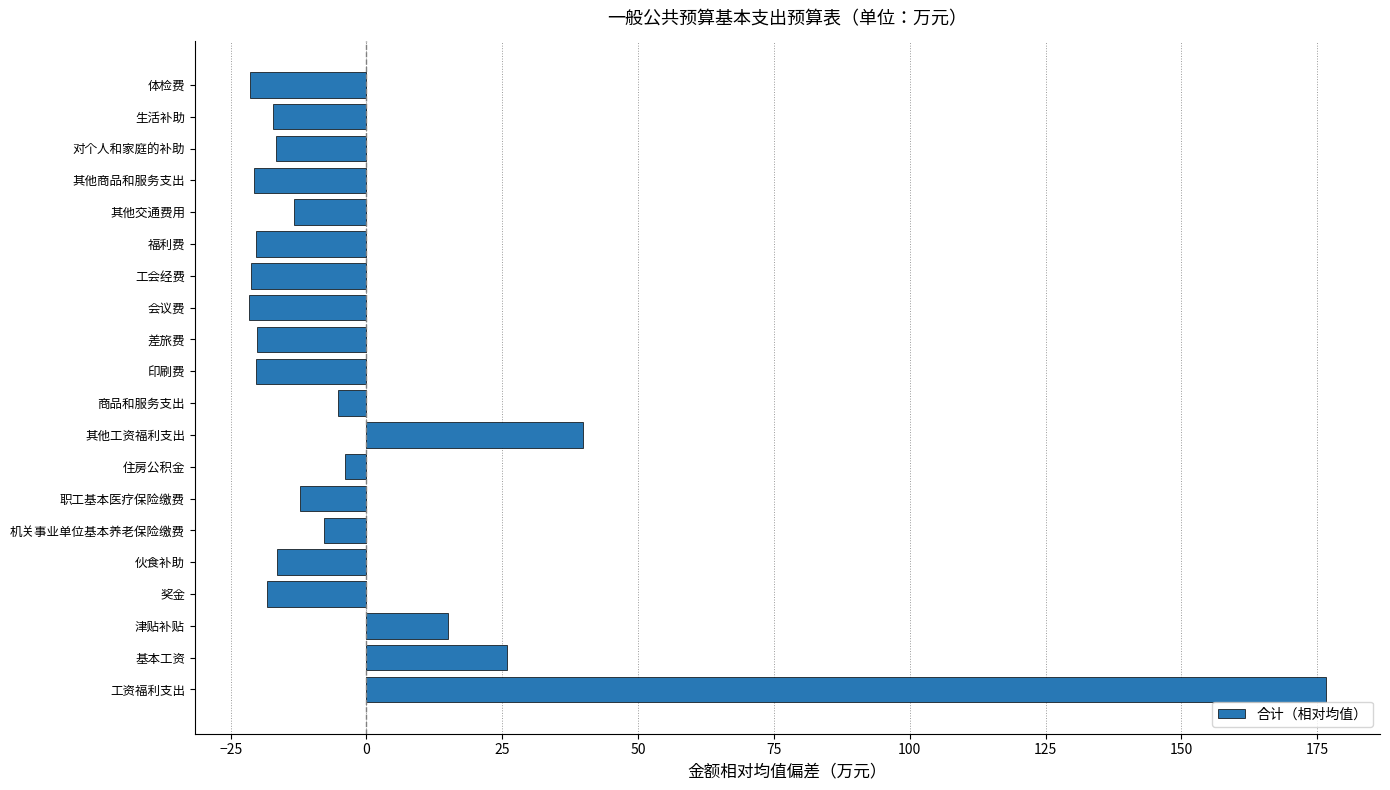

True or false: the data shows -28.4 at 工会经费.

False